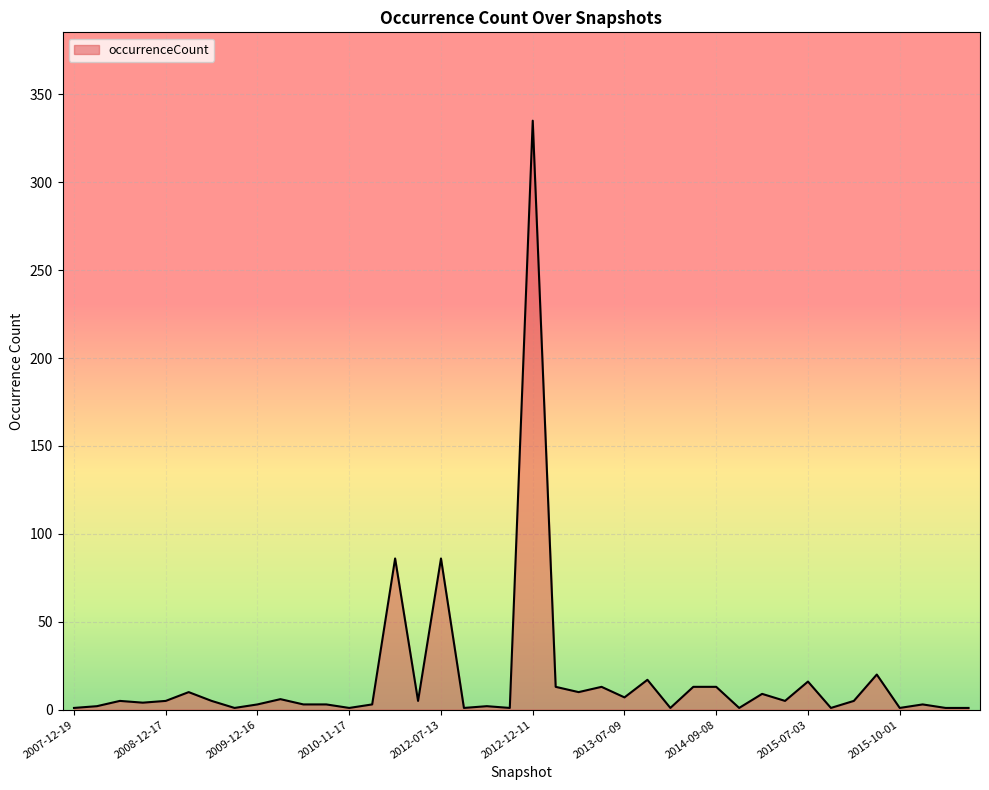

What is the maximum value shown in the chart?

335